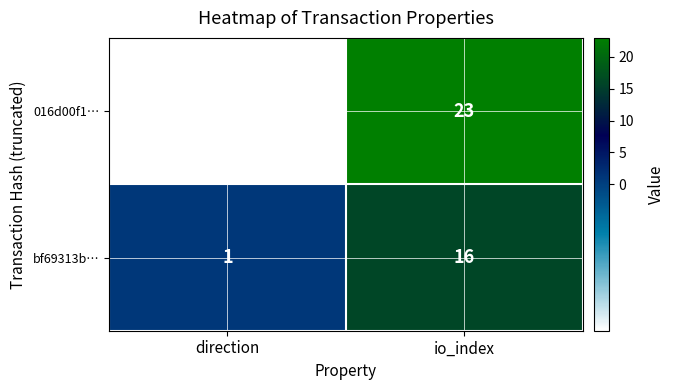

Which category has the lowest value across all series?

direction